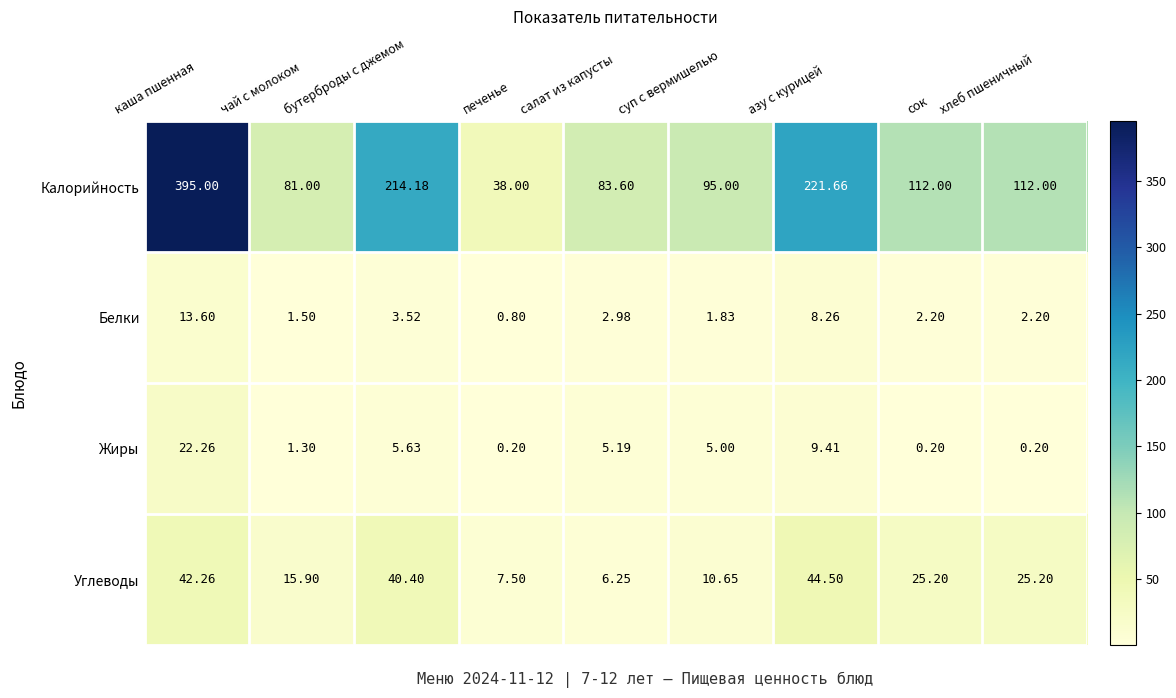

Rank the series at печенье from lowest to highest value.

Жиры, Белки, Углеводы, Калорийность